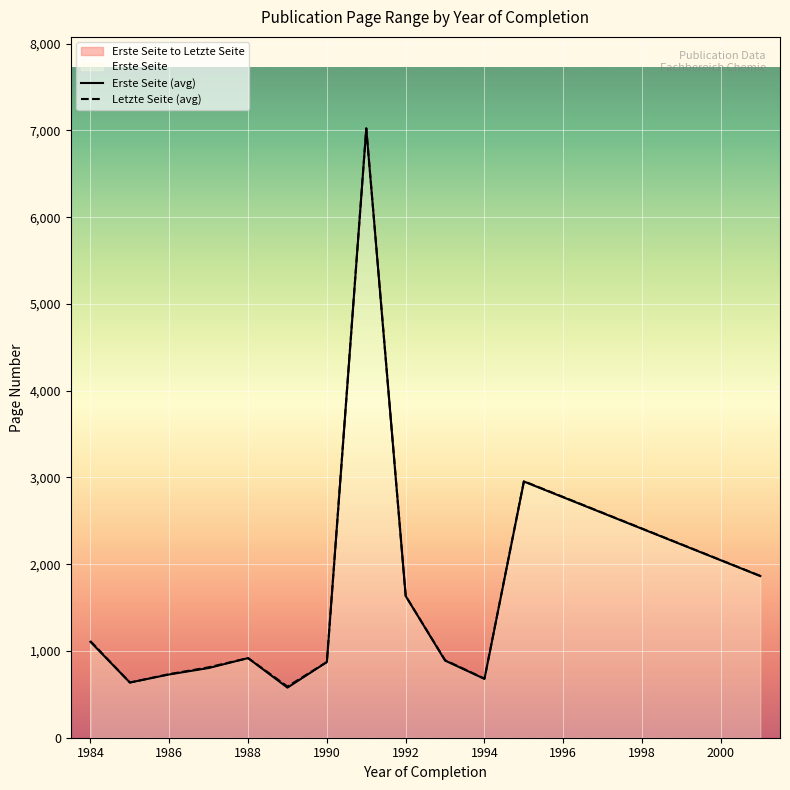

True or false: Erste Seite and Letzte Seite cross at least once.

False